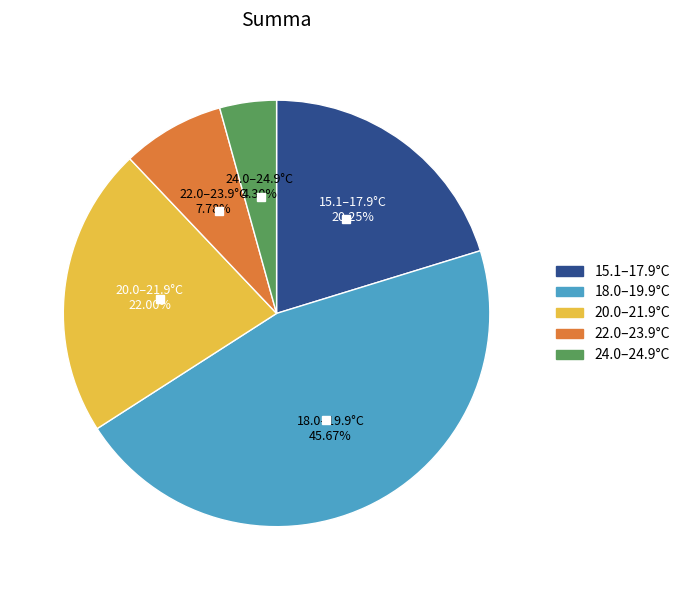

Is there any slice that represents more than half of the pie?

No